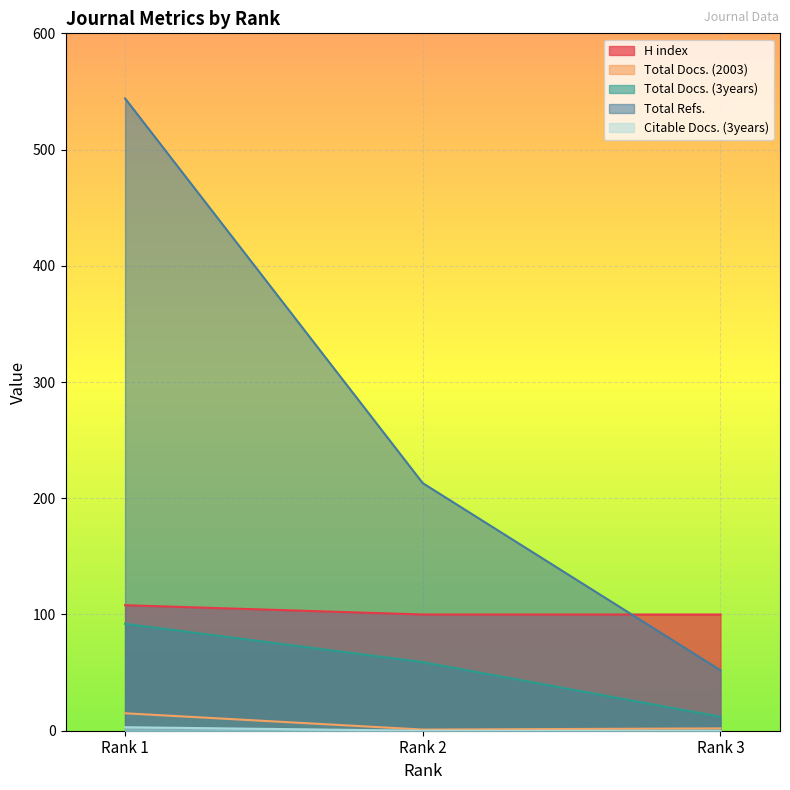

Reading left to right, what are all the values shown in this chart?

H index: 108	100	100
Total Docs. (2003): 15	1	2
Total Docs. (3years): 92	59	12
Total Refs.: 544	213	52
Citable Docs. (3years): 3	0	0